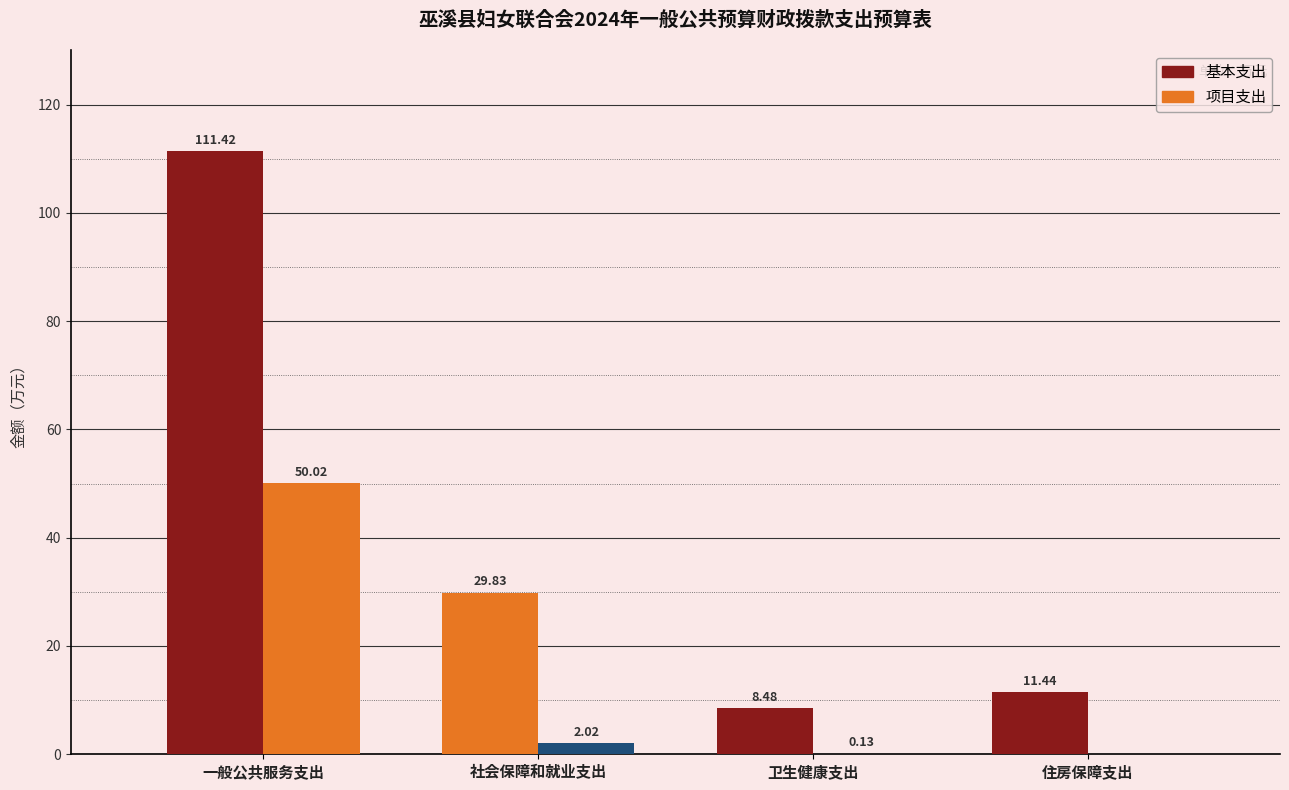

How many positive values does the 项目支出 series have?

3